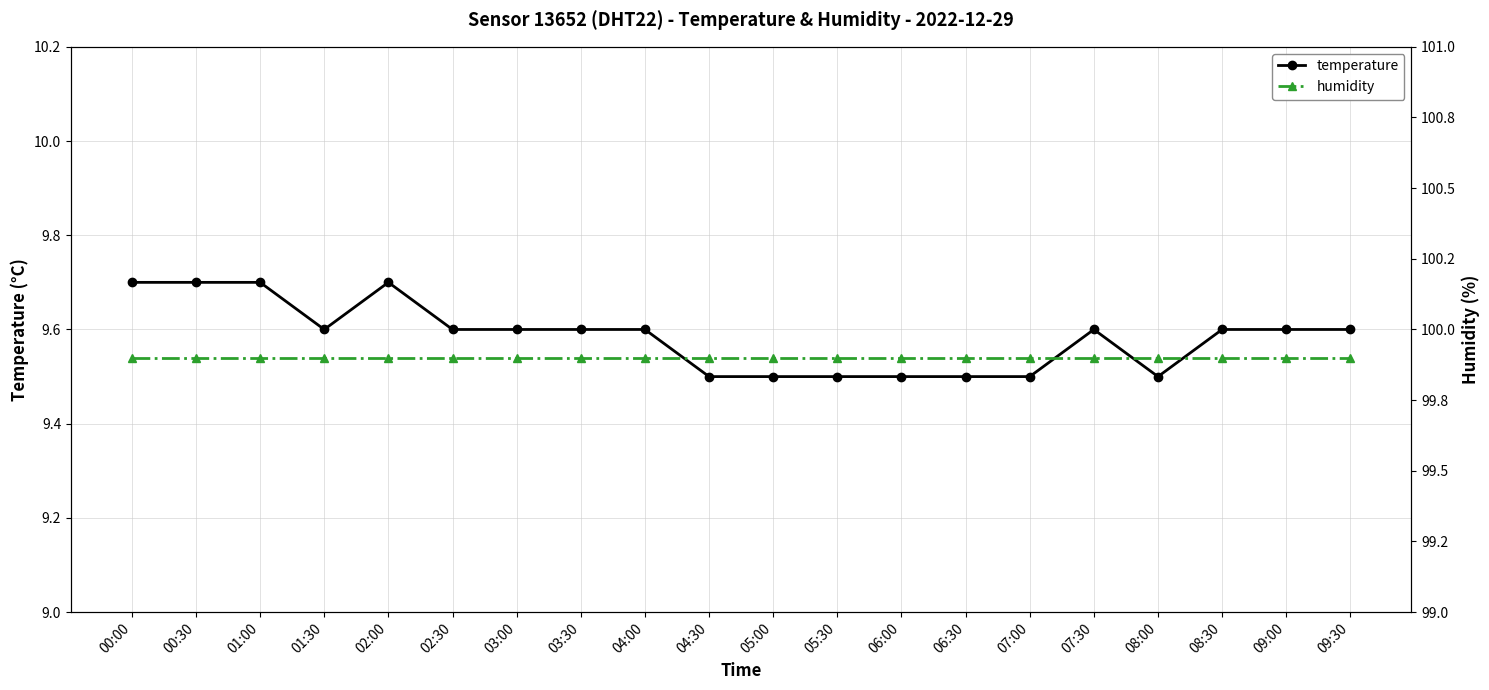

How many lines are shown in the chart?

2